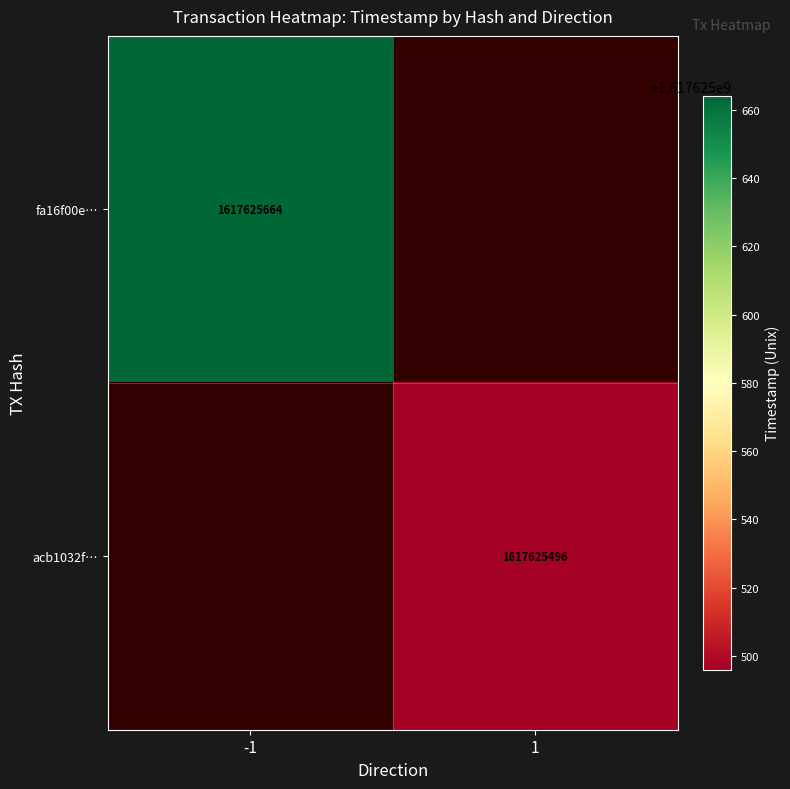

Reading left to right, extract all data points from this chart.

fa16f00eb46b2064b20a111112bd6757fd5310f: 1617625664	0
acb1032f3b758c463da907b7627df873bf7c378: 0	1617625496